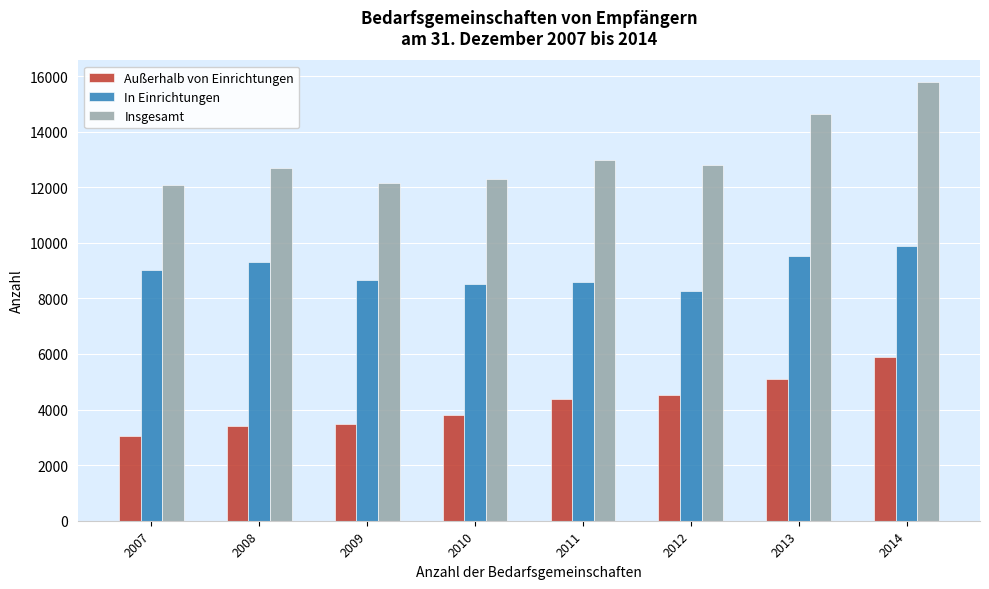

Reading left to right, extract all data points from this chart.

Außerhalb von Einrichtungen: 2007=3045	2008=3395	2009=3470	2010=3789	2011=4364	2012=4540	2013=5097	2014=5874
In Einrichtungen: 2007=9027	2008=9313	2009=8670	2010=8513	2011=8601	2012=8267	2013=9536	2014=9897
Insgesamt: 2007=12072	2008=12708	2009=12140	2010=12302	2011=12965	2012=12807	2013=14633	2014=15771